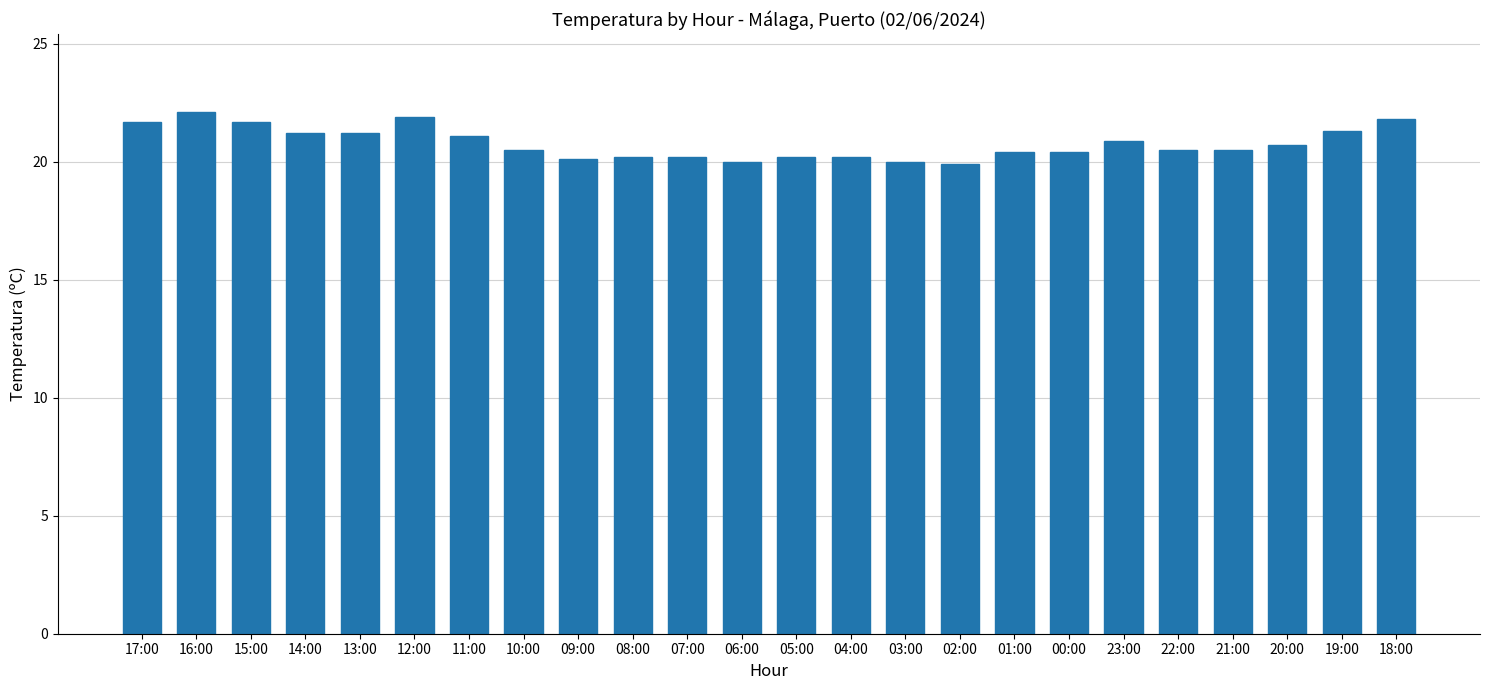

What is the average value?

20.8